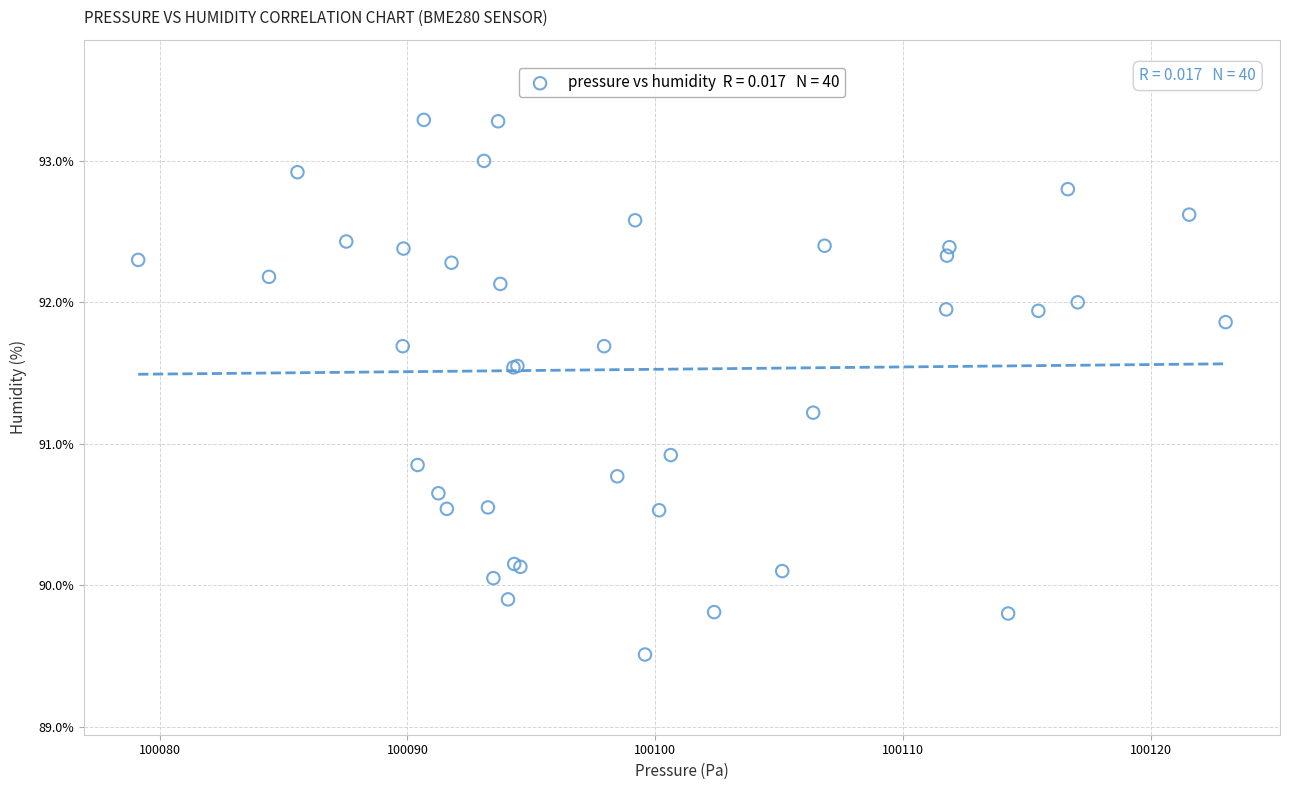

What Y value in the scatter plot is closest to 91?

90.9